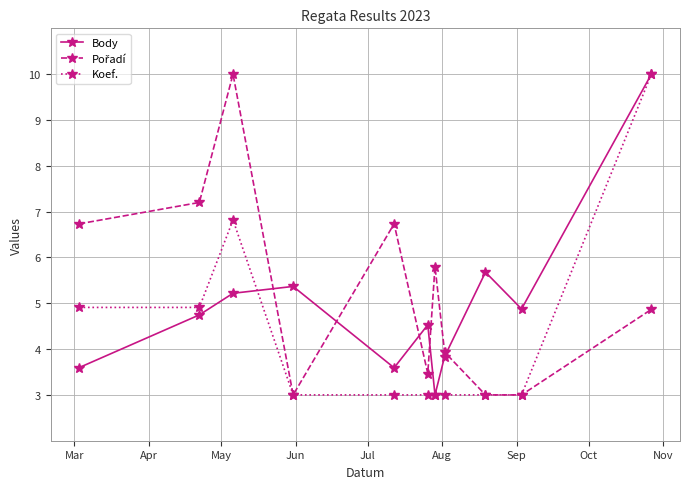

Does the chart display data point markers on the line(s)?

Yes